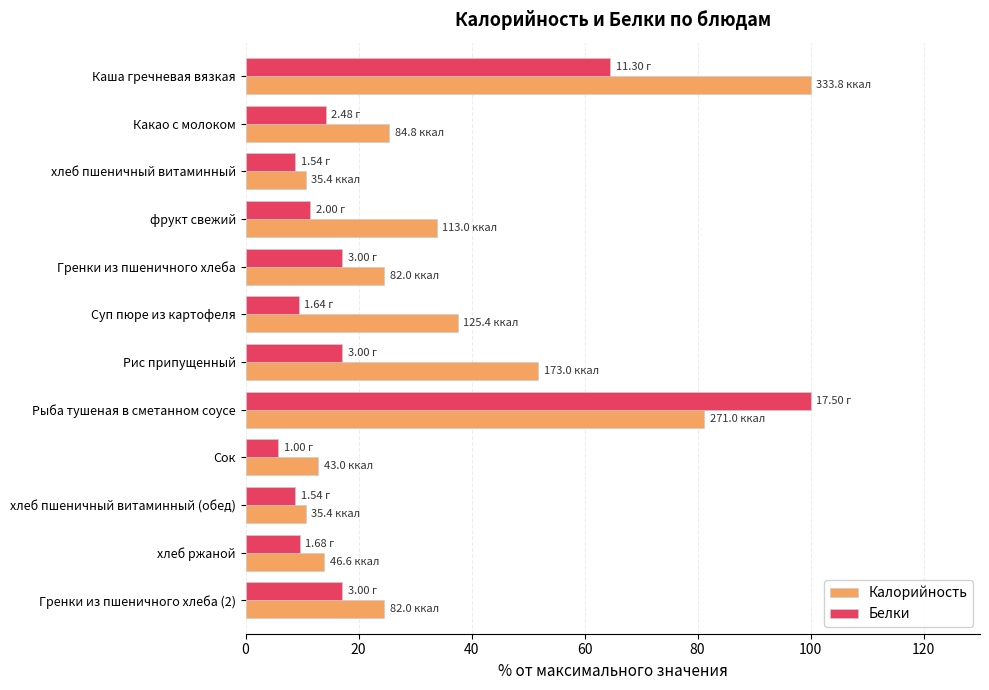

At which category is the sum across all series the highest?

Рыба тушеная в сметанном соусе